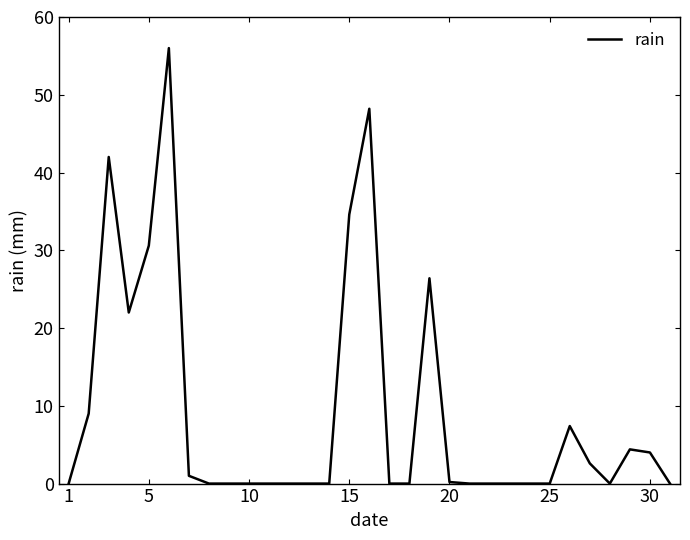

What is the difference between the maximum and minimum values?

56.0